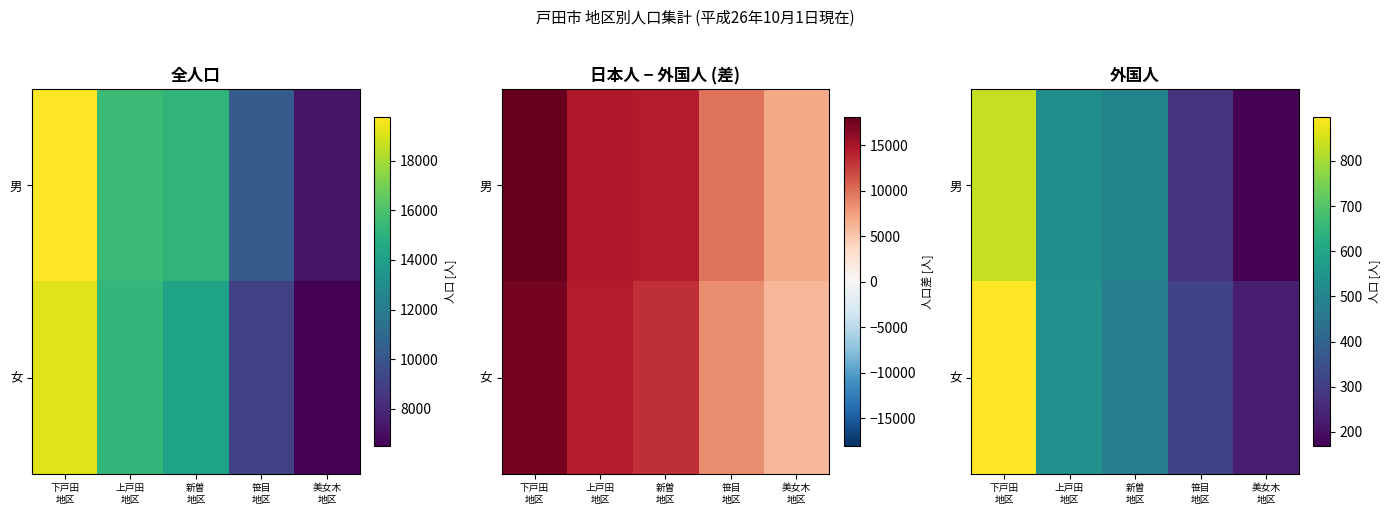

Rank the series by their maximum value, from highest to lowest.

女, 男